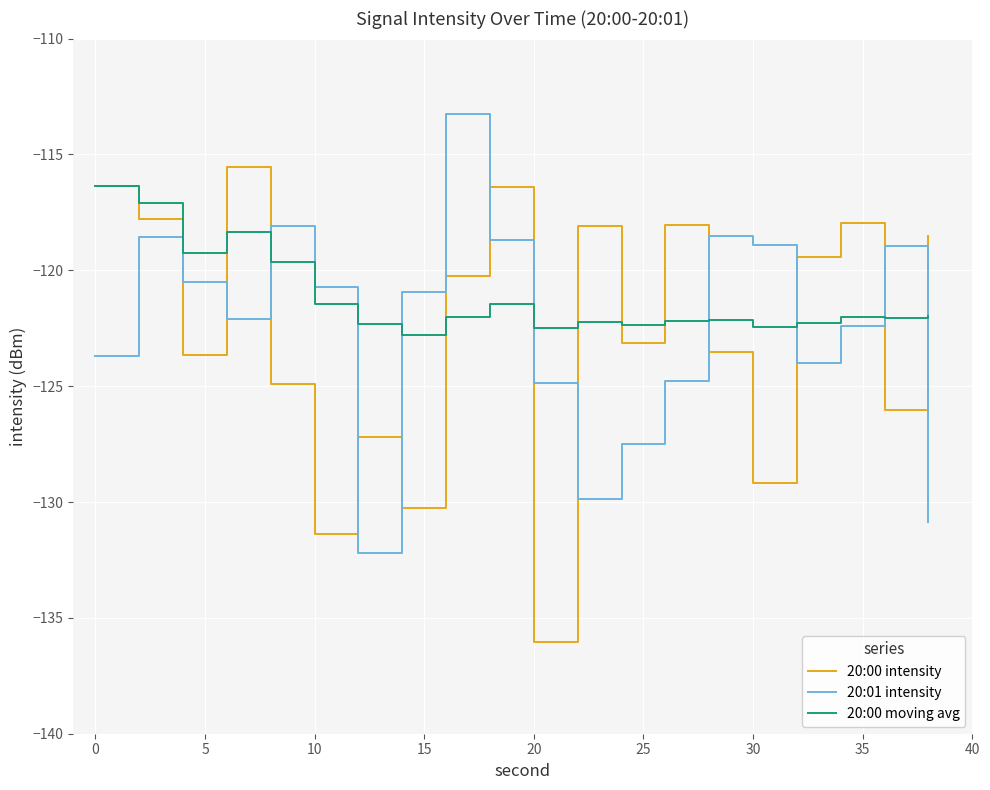

Which series has the largest total across all categories?

20:00 moving avg